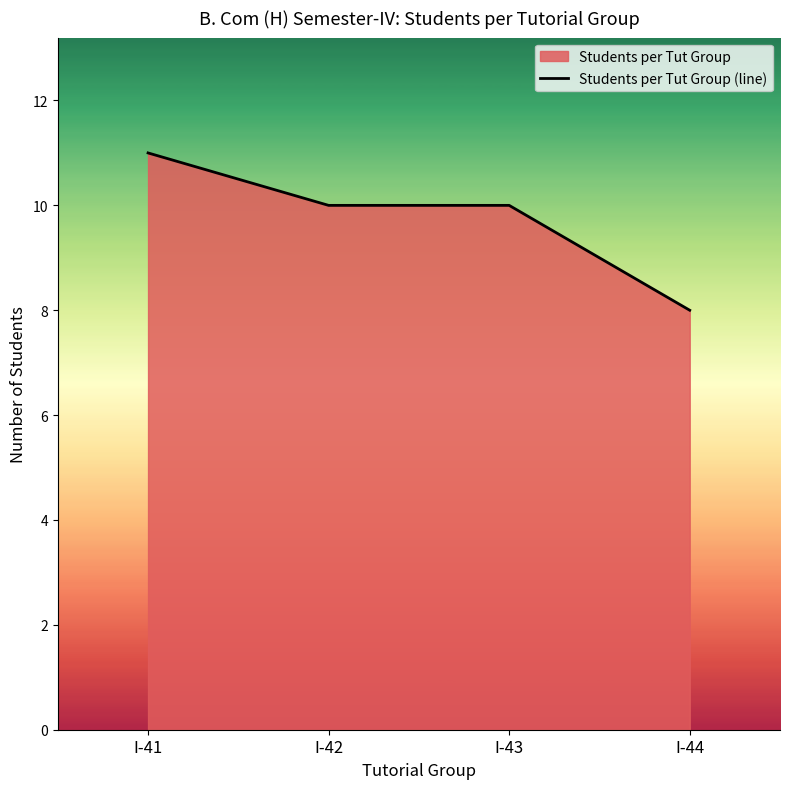

How many data points does each series have?

4